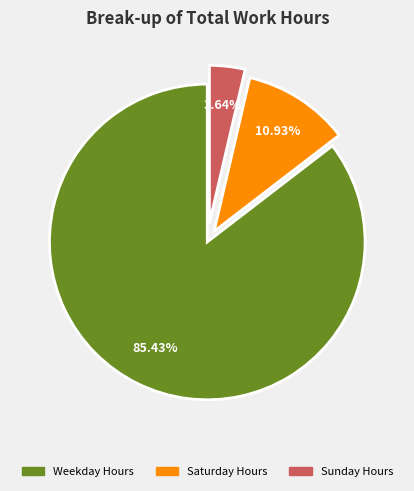

Does any single category account for the majority?

Yes